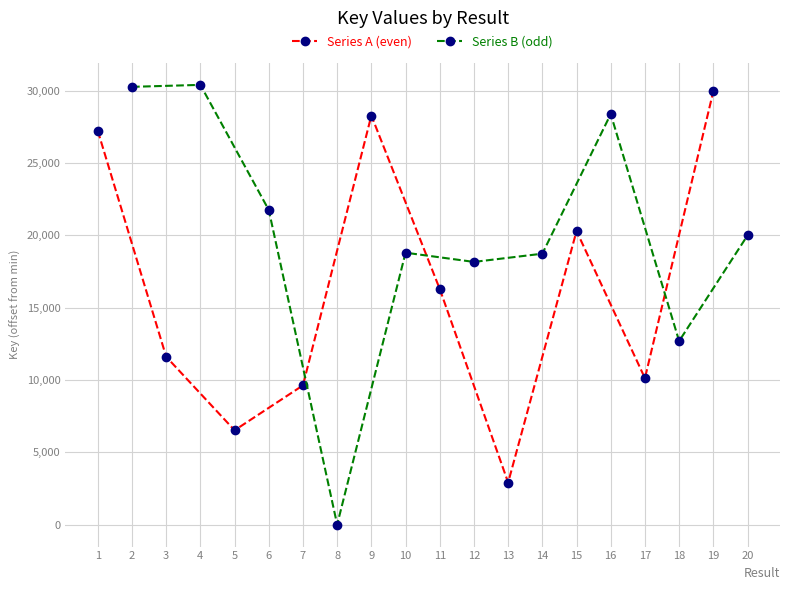

What is the sum of all Series A (even) values?

162870